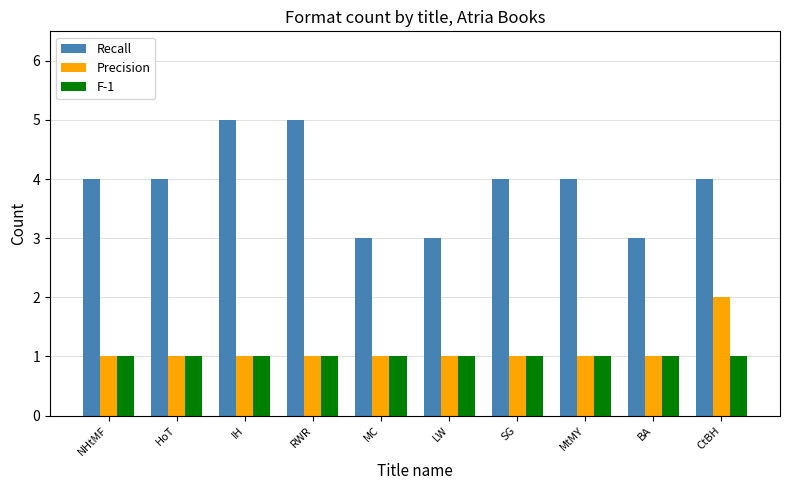

What is the difference between the highest and lowest values at MC?

2